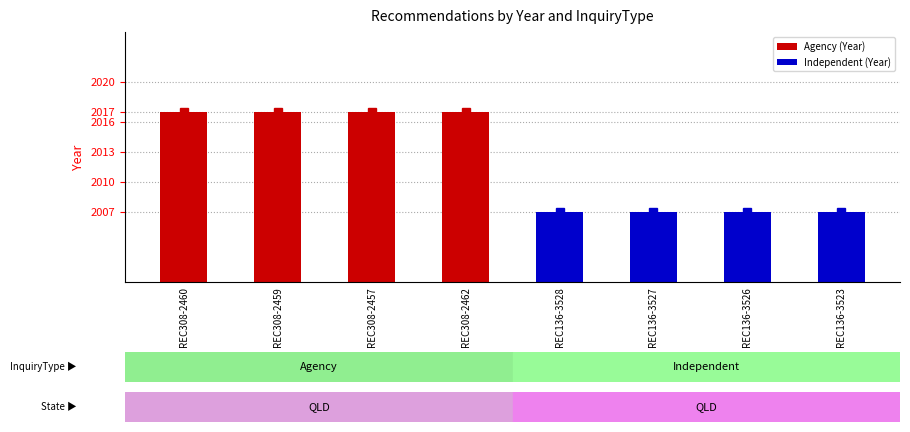

True or false: the data shows 2017 at REC308-2459.

True